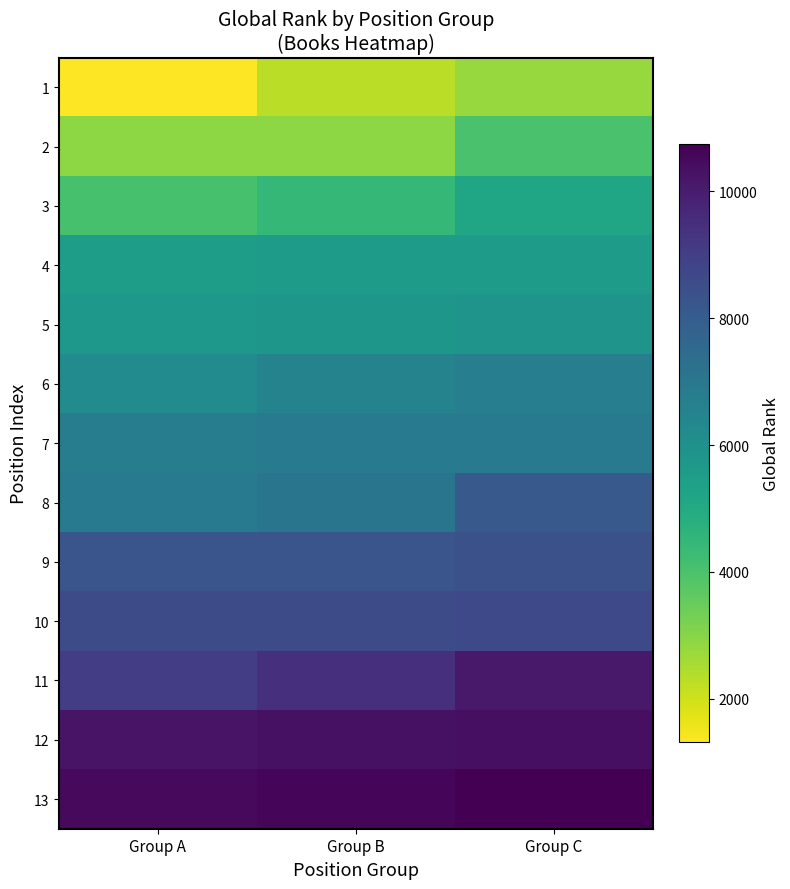

What is the minimum value shown in the chart?

1315